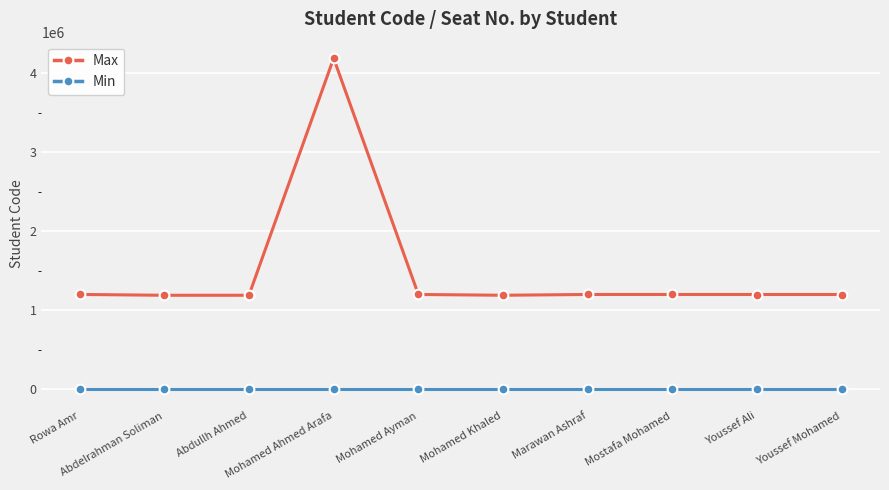

What is the total value across all series at Abdelrahman Soliman?

1190286